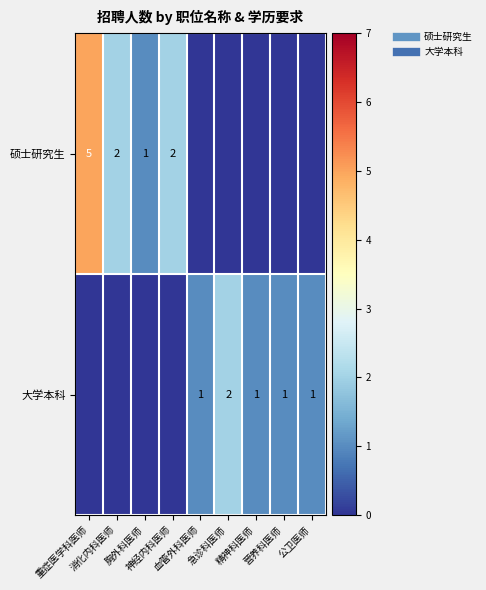

Read the 大学本科 value at 公卫医师.

1